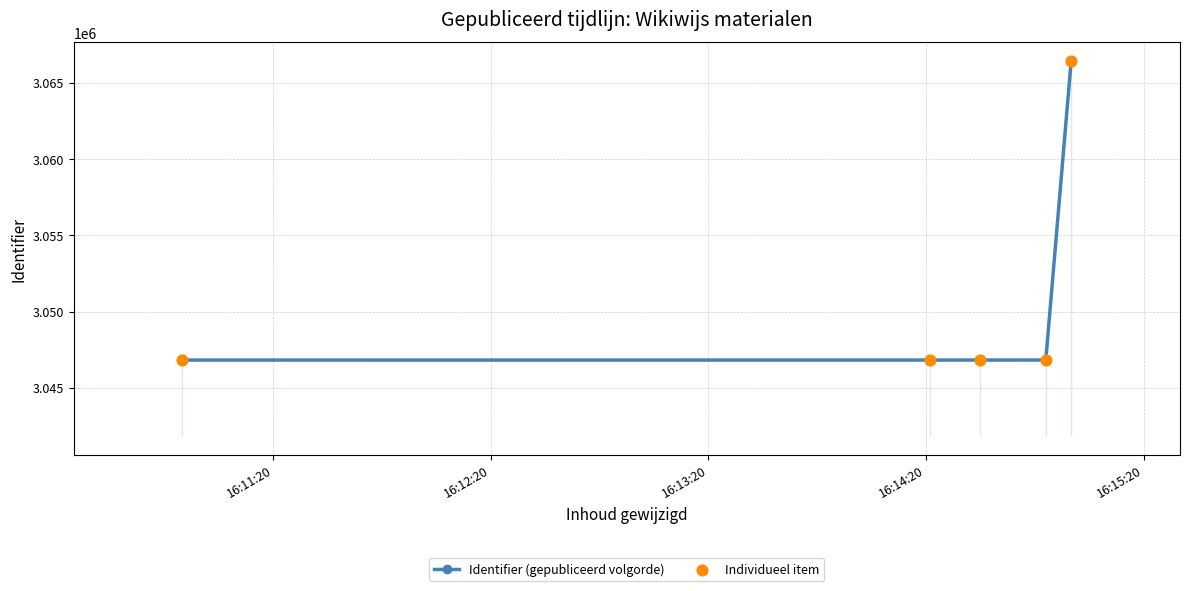

Which series reaches the minimum Y coordinate?

Identifier (gepubliceerd volgorde)